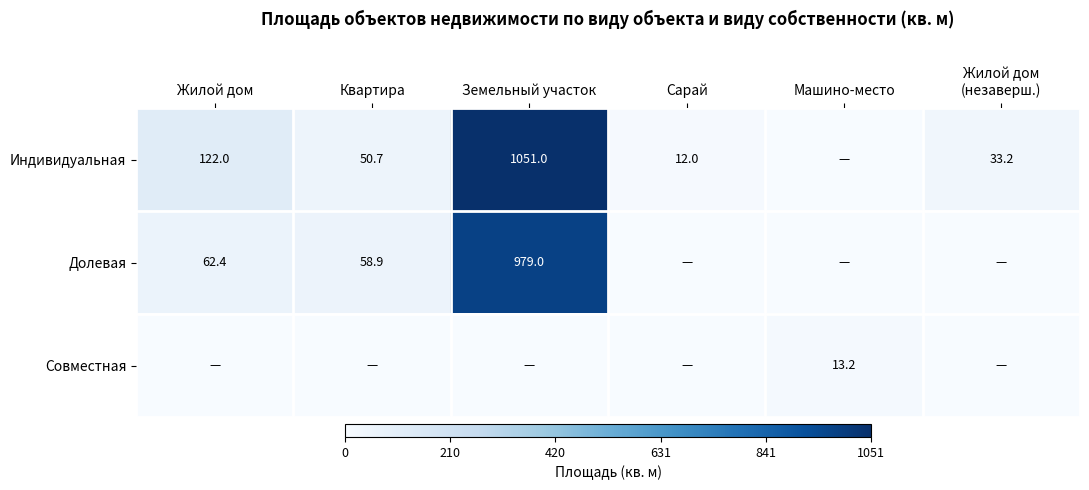

At which category is the sum across all series the highest?

Земельный участок